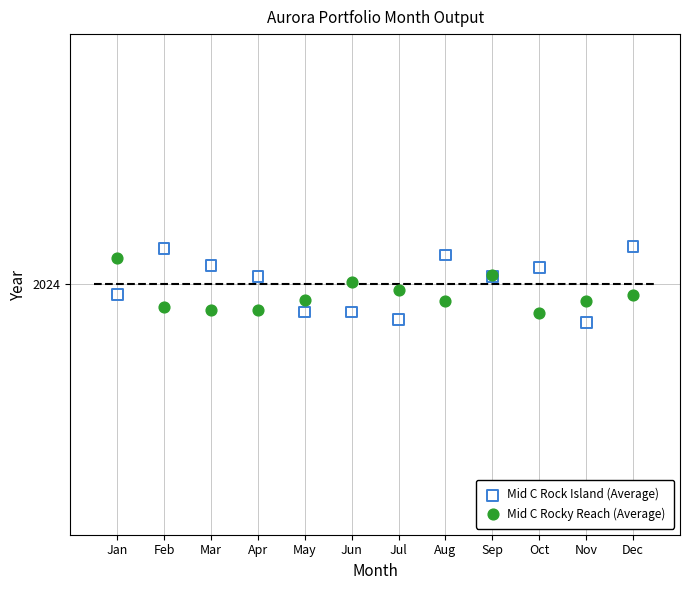

Which series has the largest Y range (max minus min)?

Mid C Rock Island (Average)